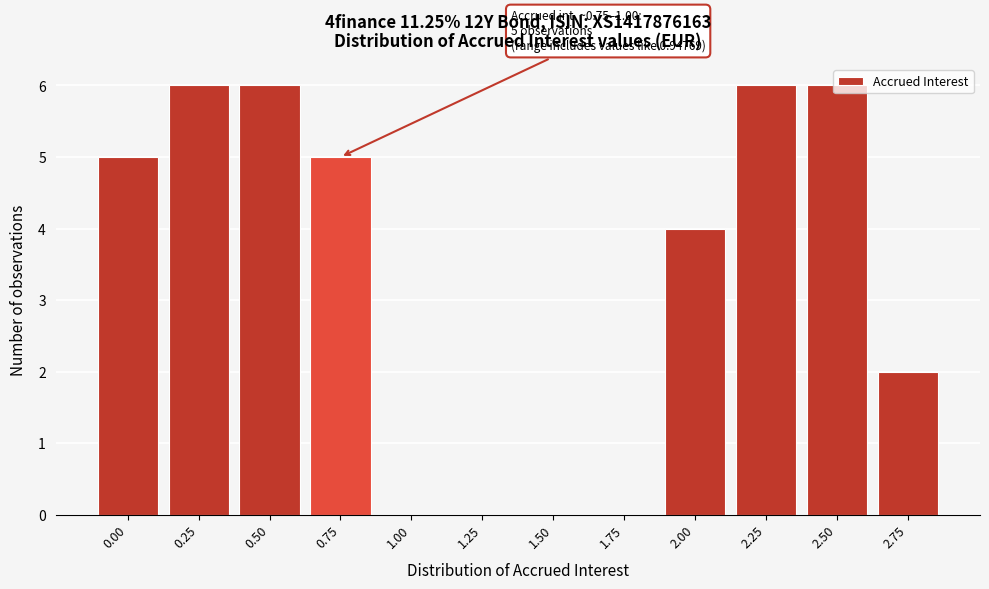

What is the change in value from 1.75 to 2.75?

+2